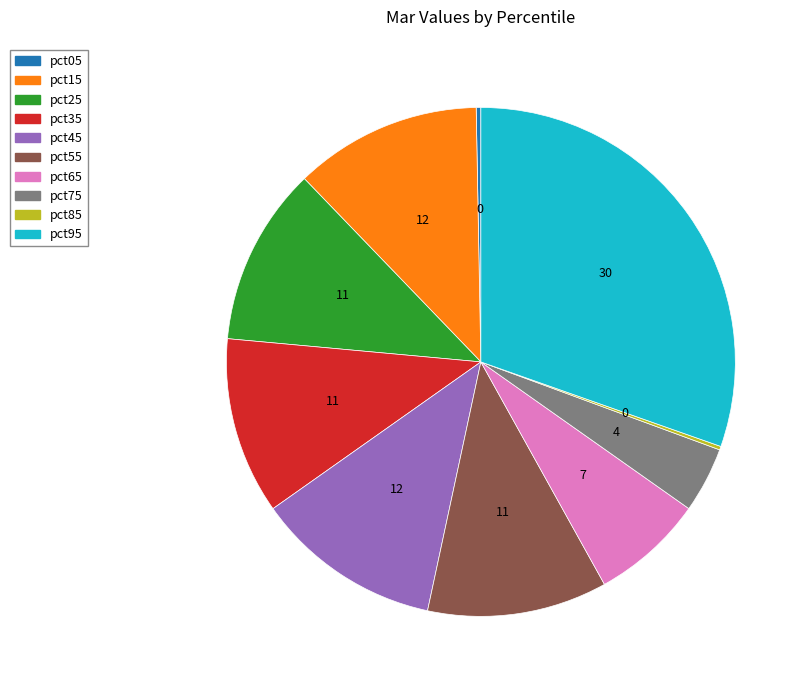

The pct15 slice represents 22% of the pie. True or false?

False